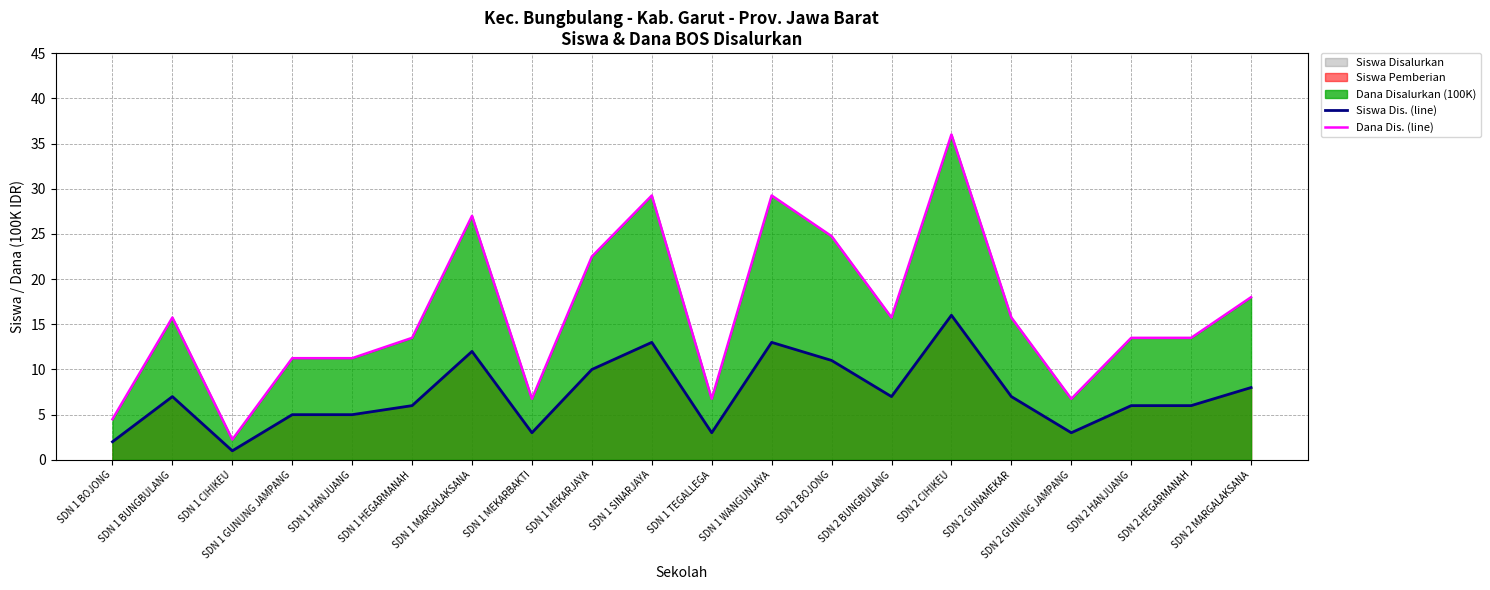

Between SDN 1 WANGUNJAYA and SDN 1 CIHIKEU, which is larger?

SDN 1 WANGUNJAYA